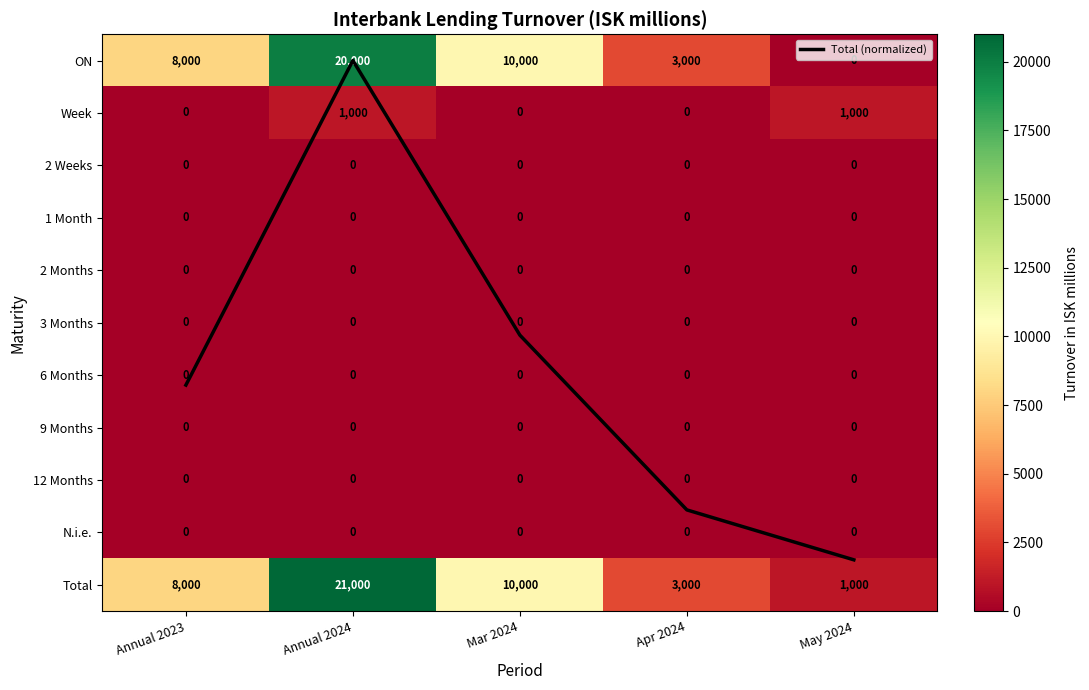

List the labels in order of ON value, smallest first.

May 2024, Apr 2024, Annual 2023, Mar 2024, Annual 2024